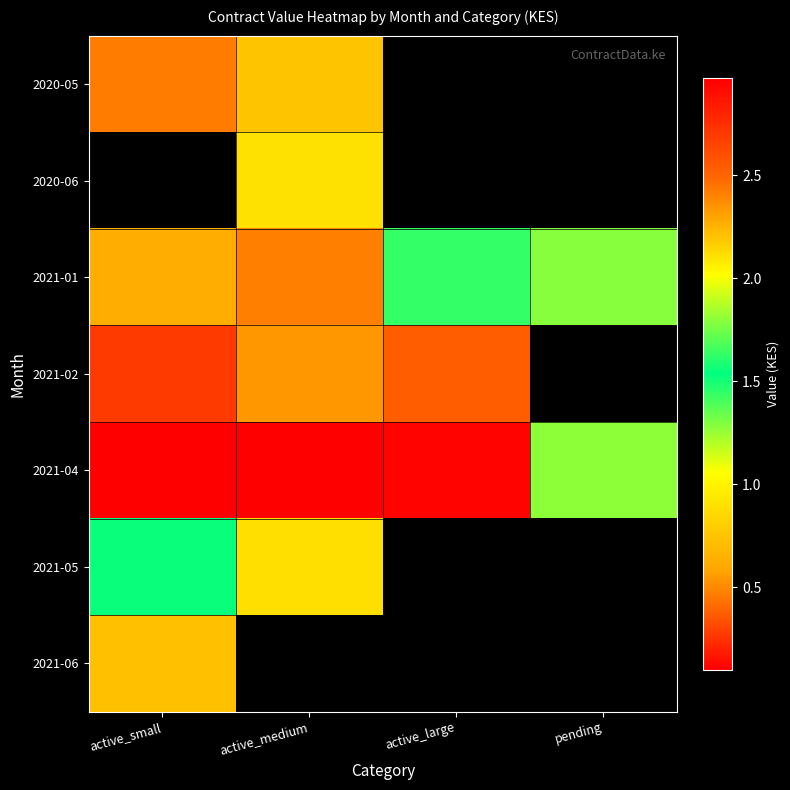

At how many categories does at least one series exceed 2425430?

1